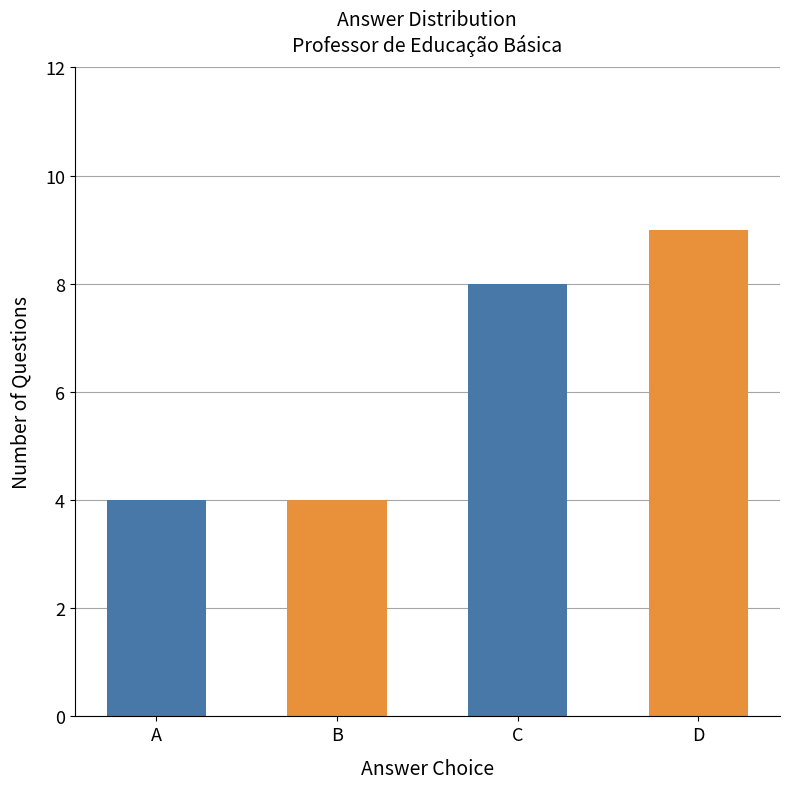

How many values are below 8?

2